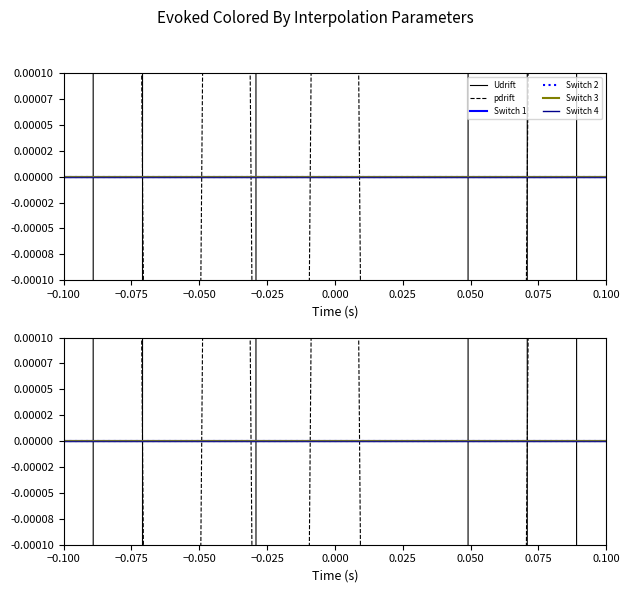

Where is Switch 2 nearest to the value 0?

−0.100